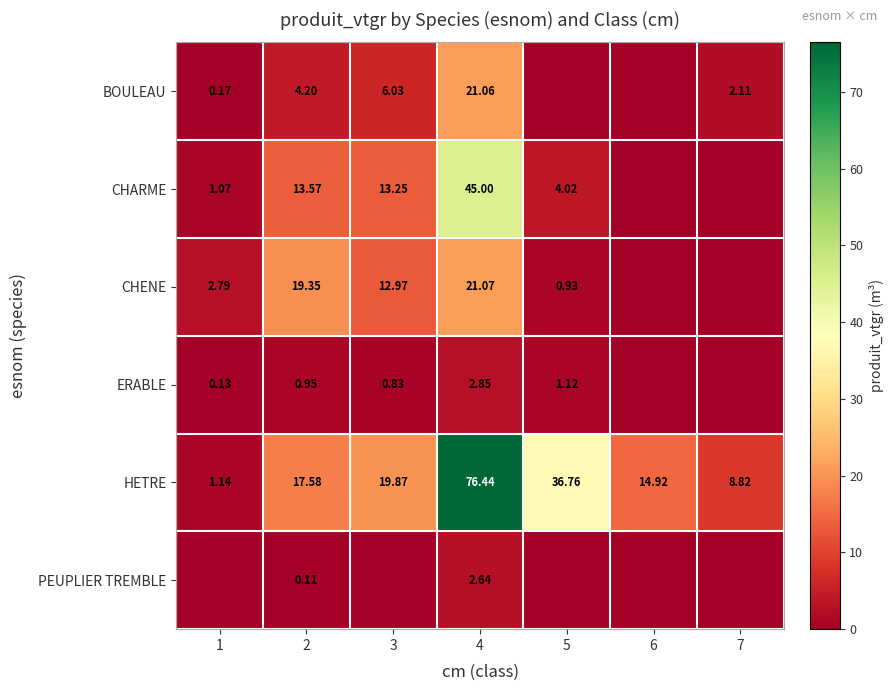

At 2, list the series in order from smallest to largest.

PEUPLIER TREMBLE, ERABLE, BOULEAU, CHARME, HETRE, CHENE